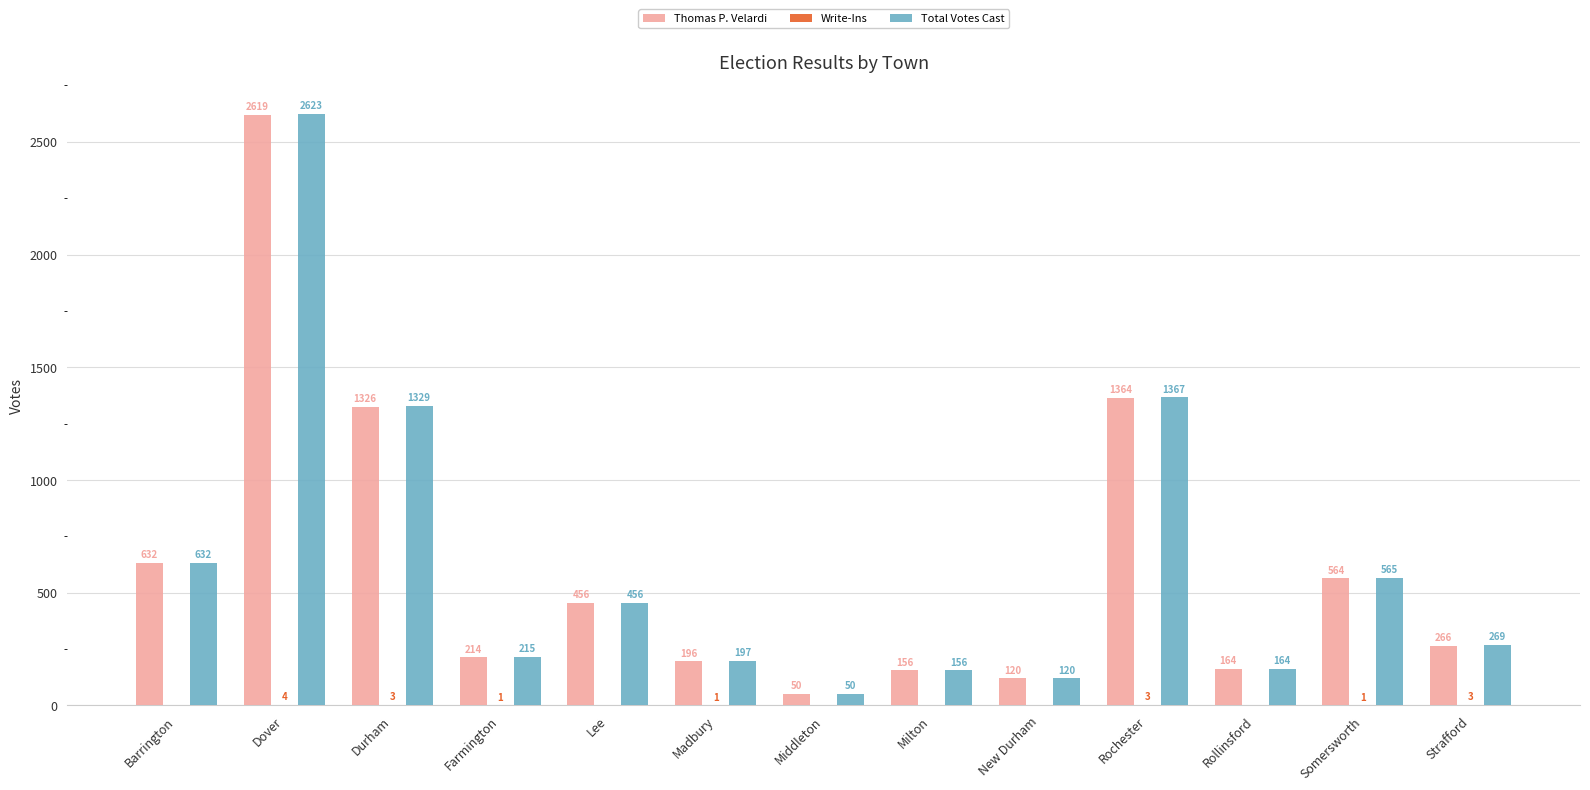

Which series changed the most between Lee and Somersworth?

Total Votes Cast